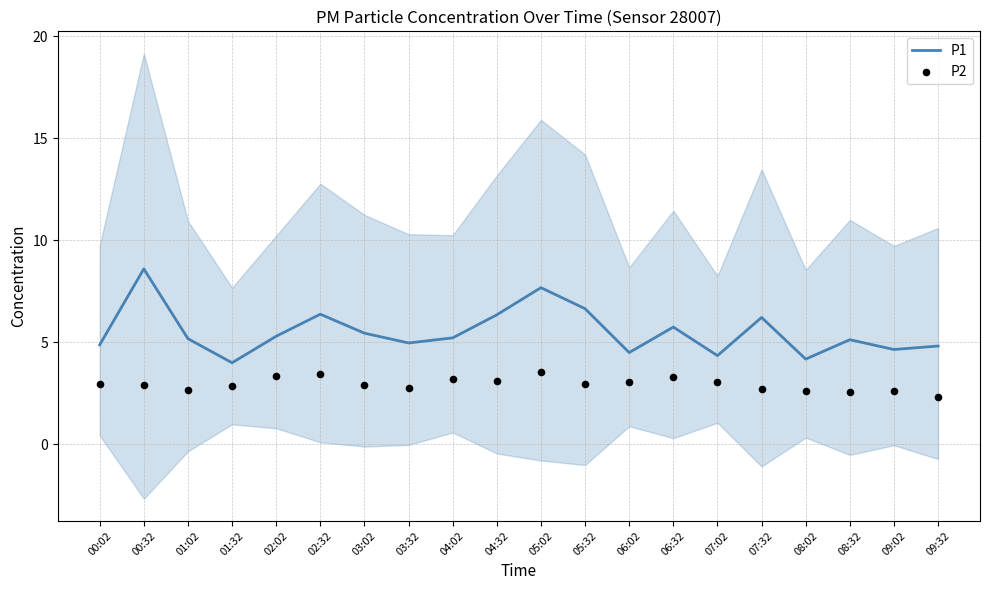

What is the total value across all series at 07:02?

7.4